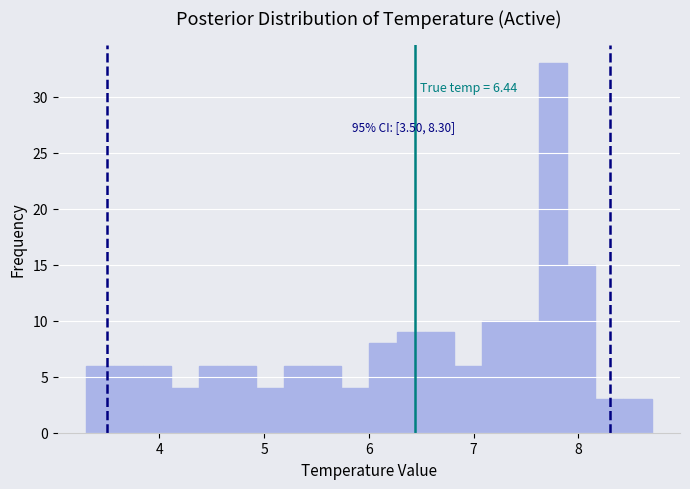

Read against the x-axis, roughly where is the centre of the tallest bar?

7.8